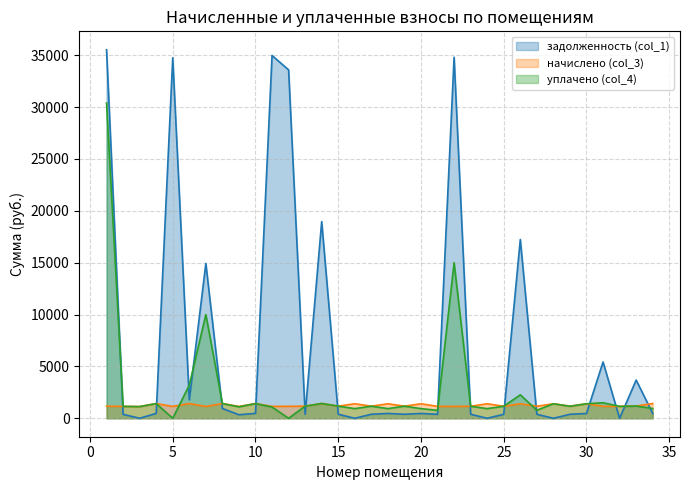

Between 16 and 29, which series saw the biggest shift?

задолженность (col_1)